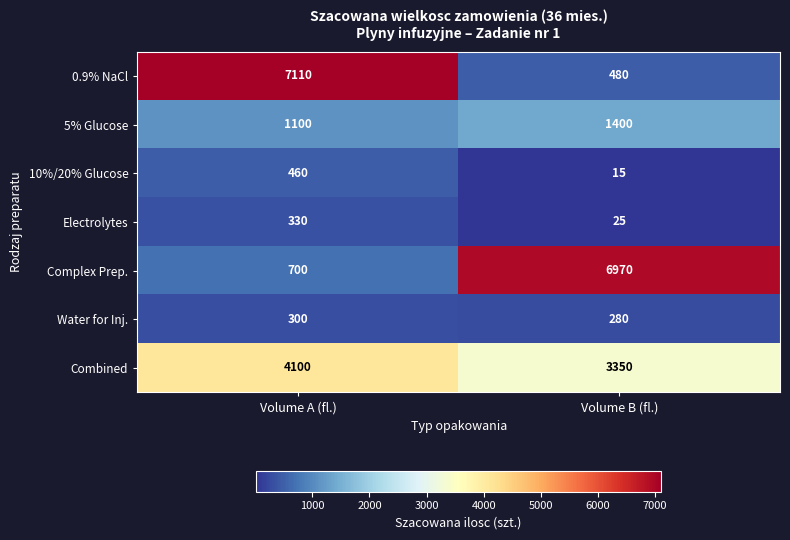

What is the difference between the maximum and minimum values in the 10%/20% Glucose series?

445